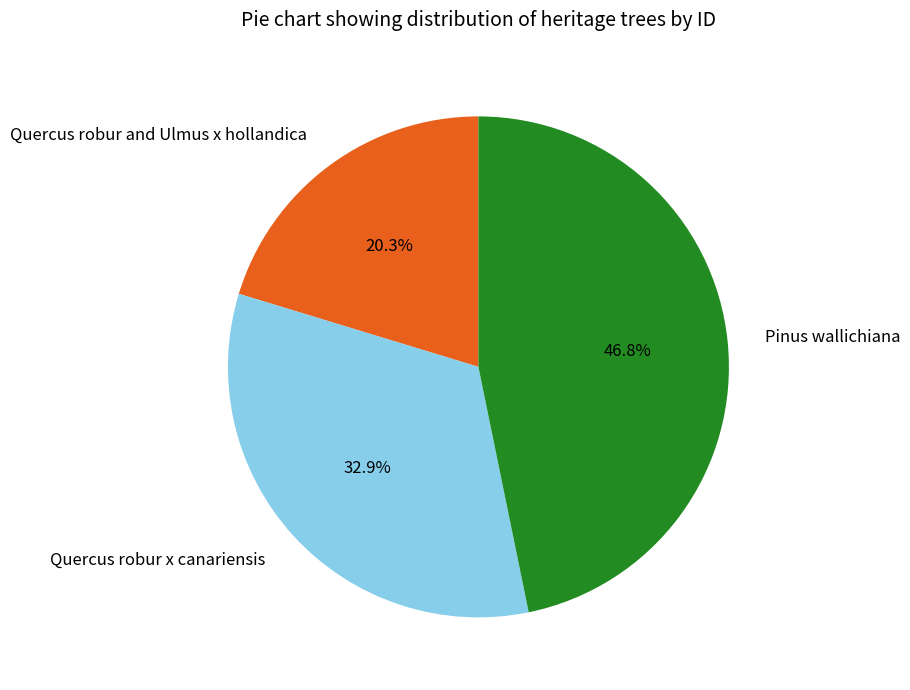

To the nearest percent, what is the difference between the largest and smallest slice percentages?

26%